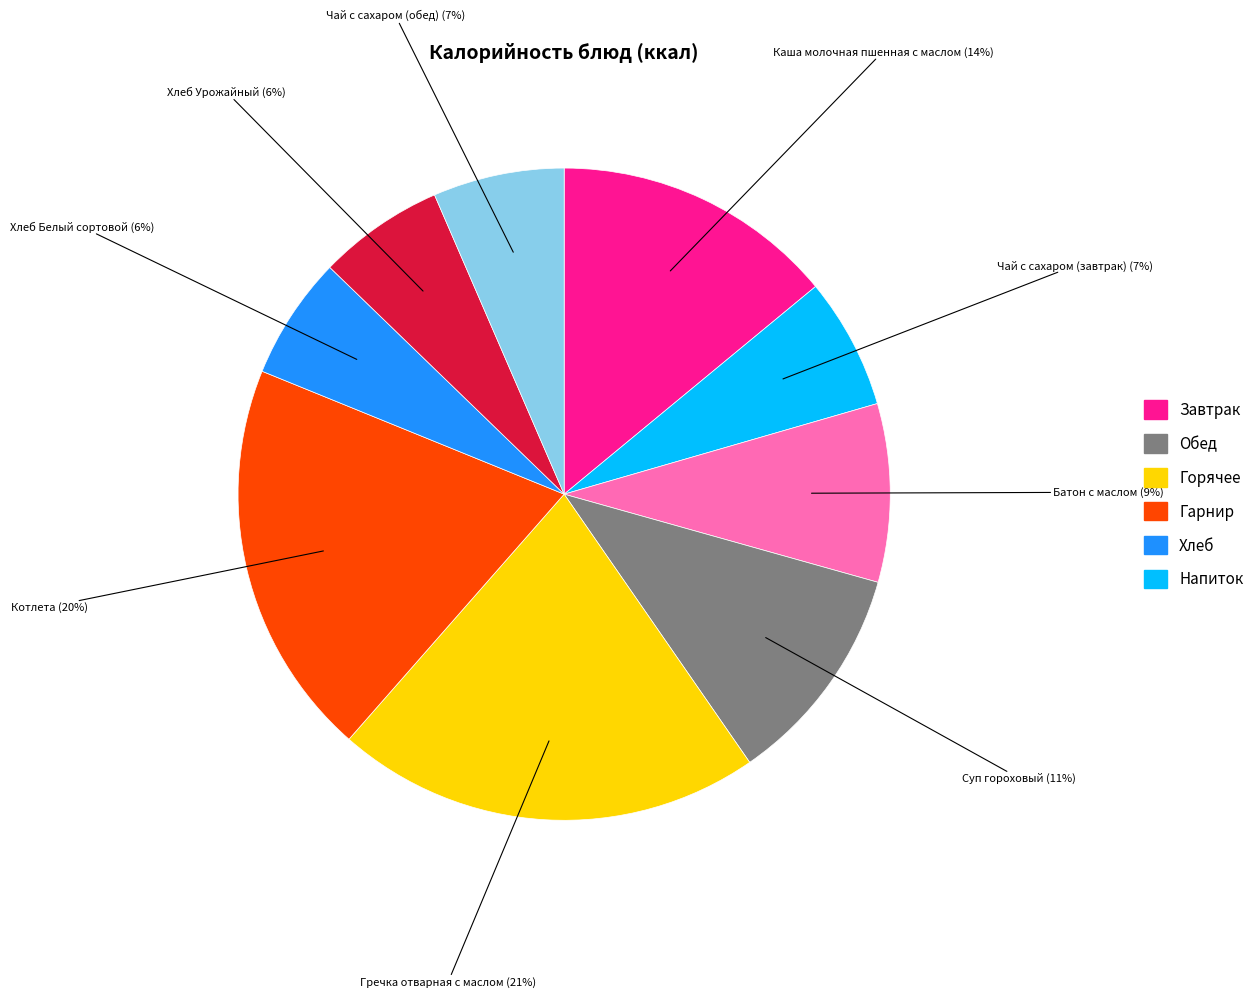

To the nearest percent, what is the average slice percentage?

11%